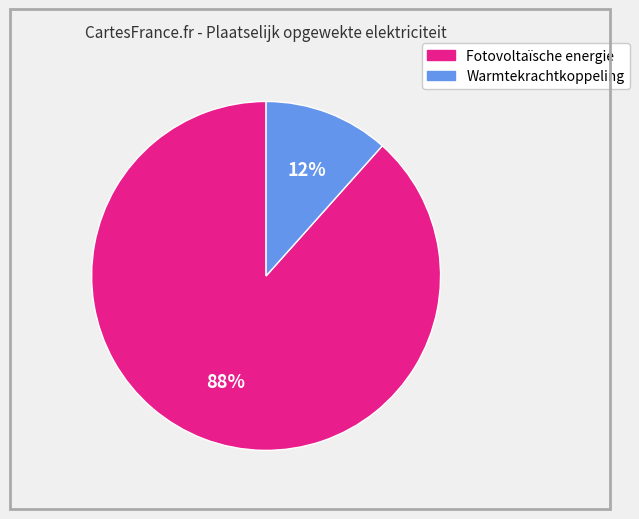

What percentage is the Warmtekrachtkoppeling slice, to the nearest percent?

12%